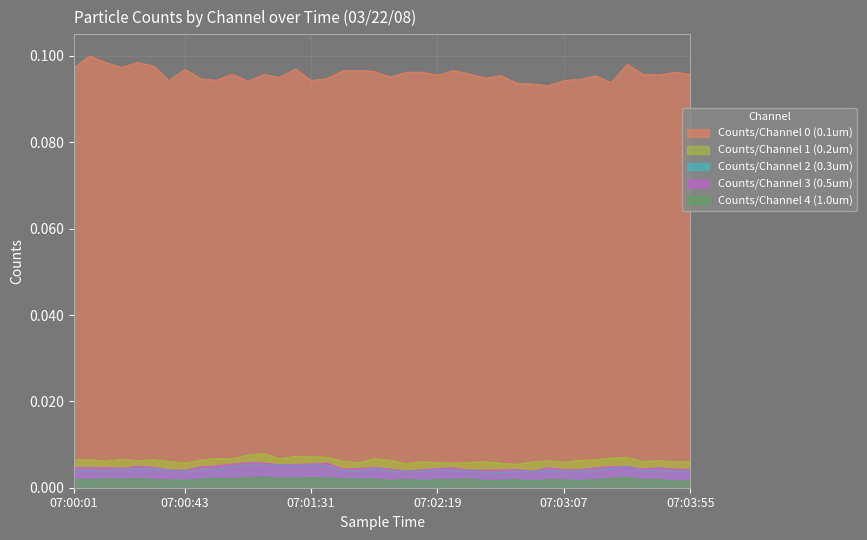

How many lines are shown in the chart?

5